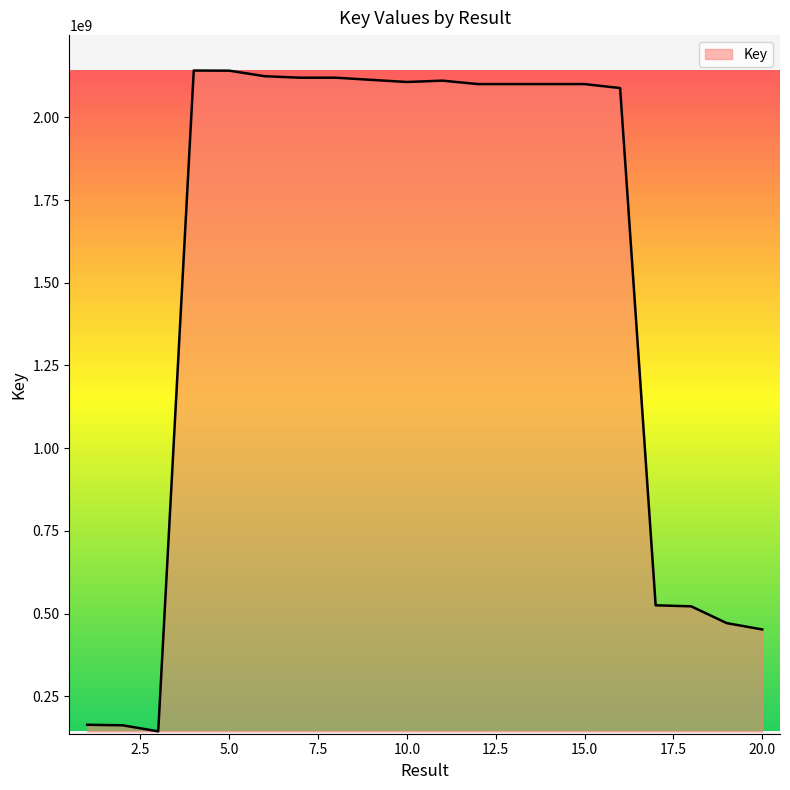

What is the minimum value shown in the chart?

144086365